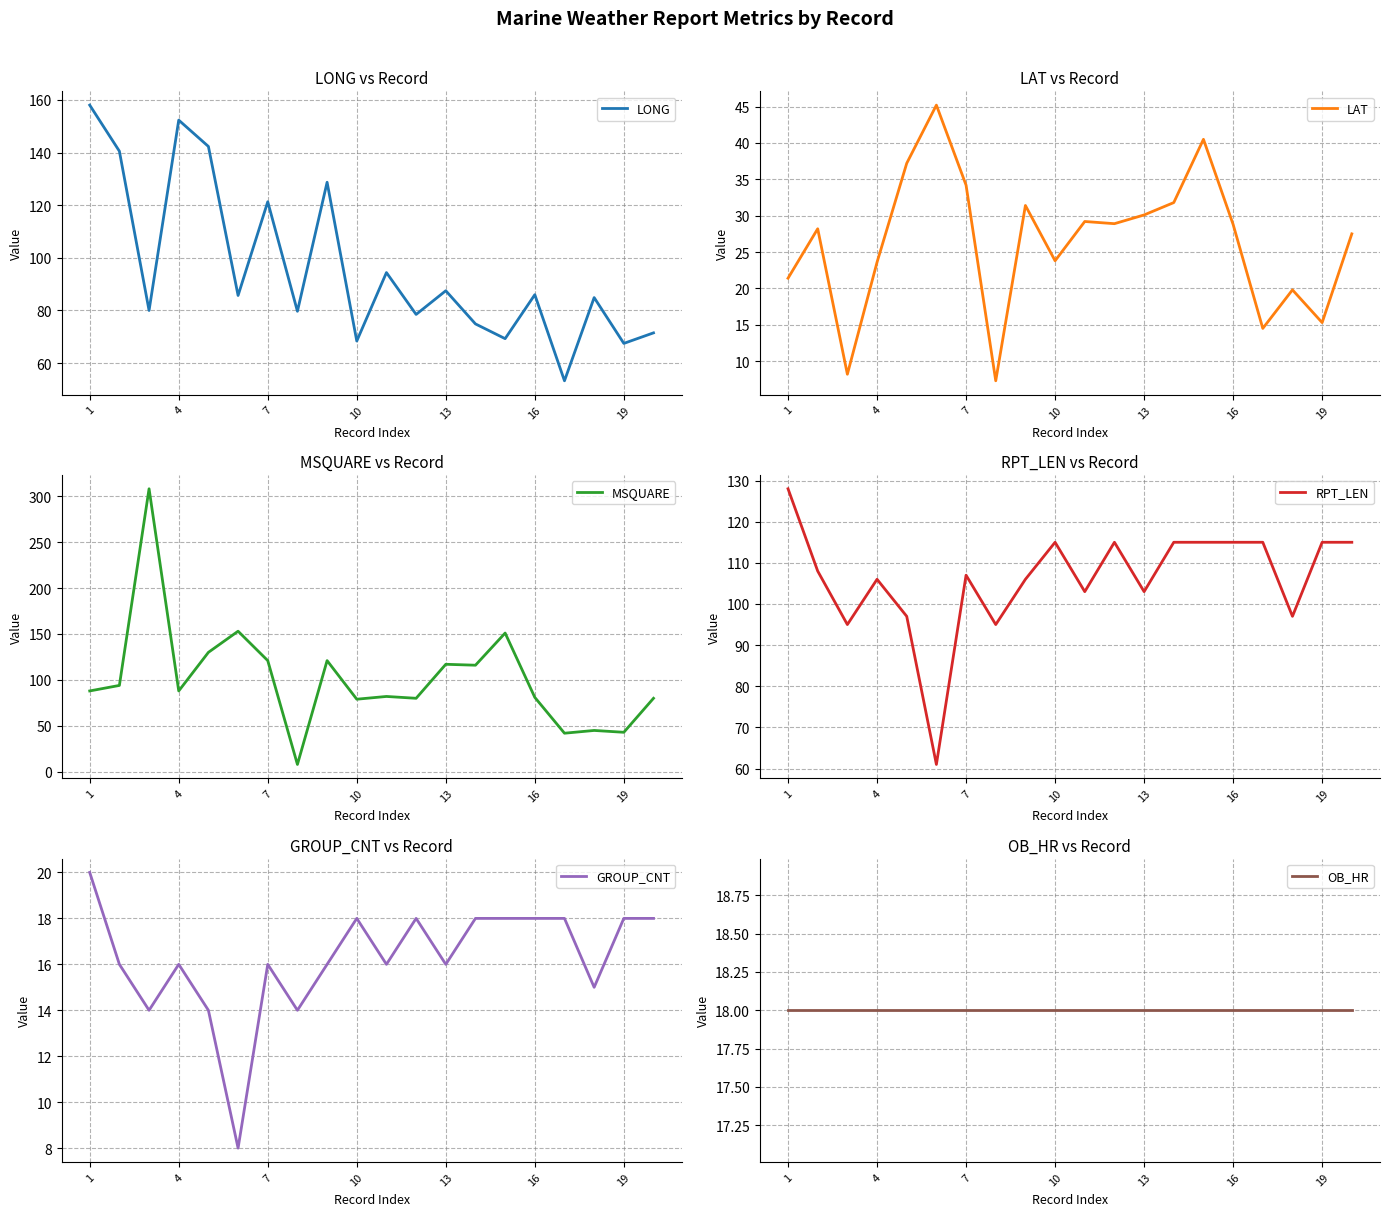

At how many categories does at least one series exceed 89?

20